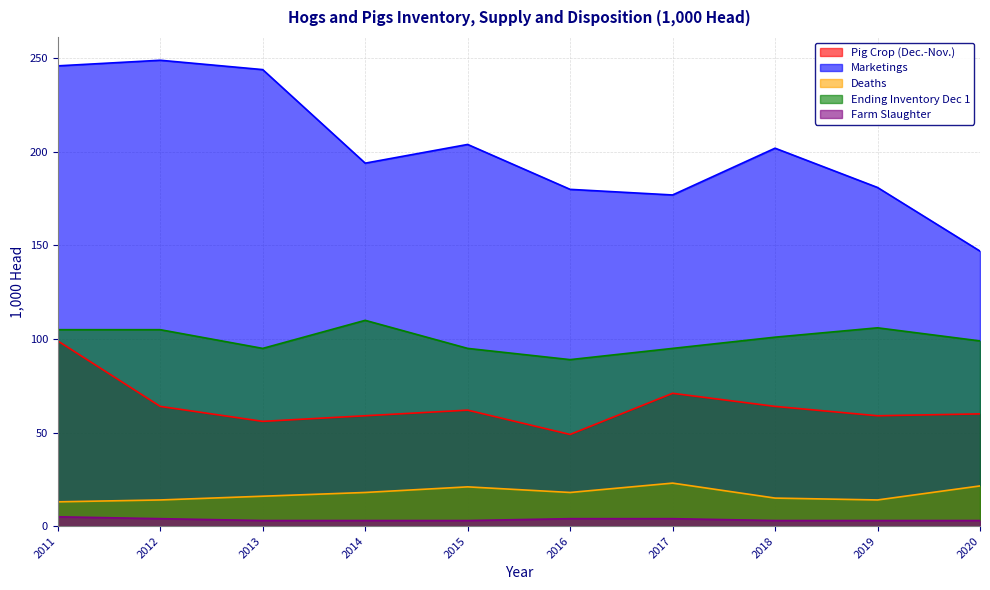

How many interior local peaks does the Marketings series have?

3